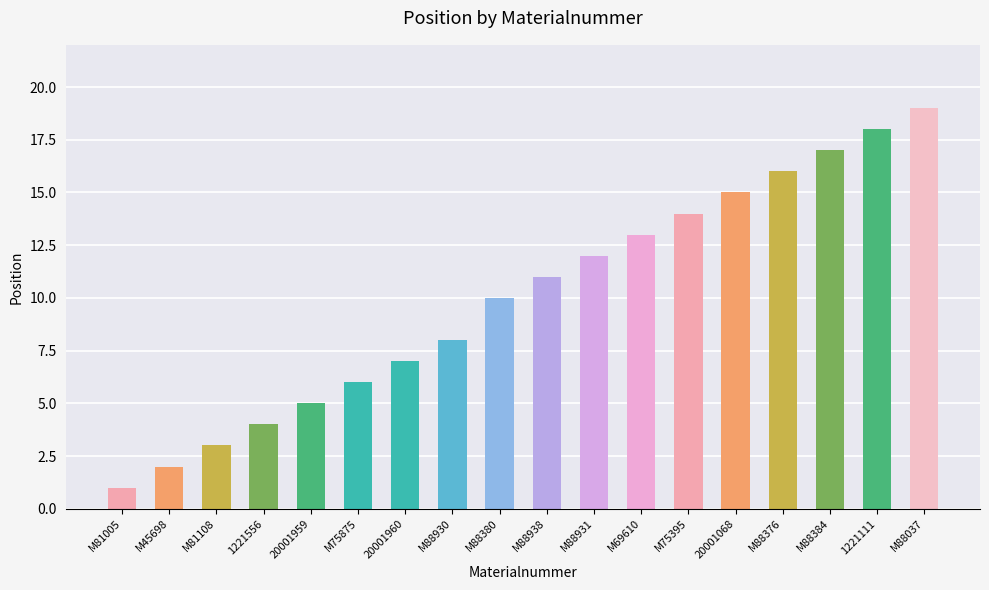

Reading right to left, extract all data points from this chart.

M88037=19	1221111=18	M88384=17	M88376=16	20001068=15	M75395=14	M69610=13	M88931=12	M88938=11	M88380=10	M88930=8	20001960=7	M75875=6	20001959=5	1221556=4	M81108=3	M45698=2	M81005=1